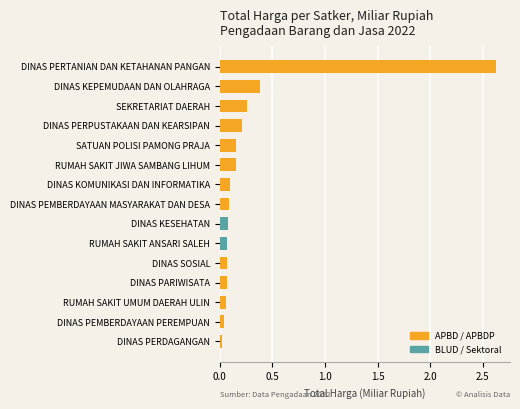

Between RUMAH SAKIT ANSARI SALEH and SEKRETARIAT DAERAH, which is larger?

SEKRETARIAT DAERAH